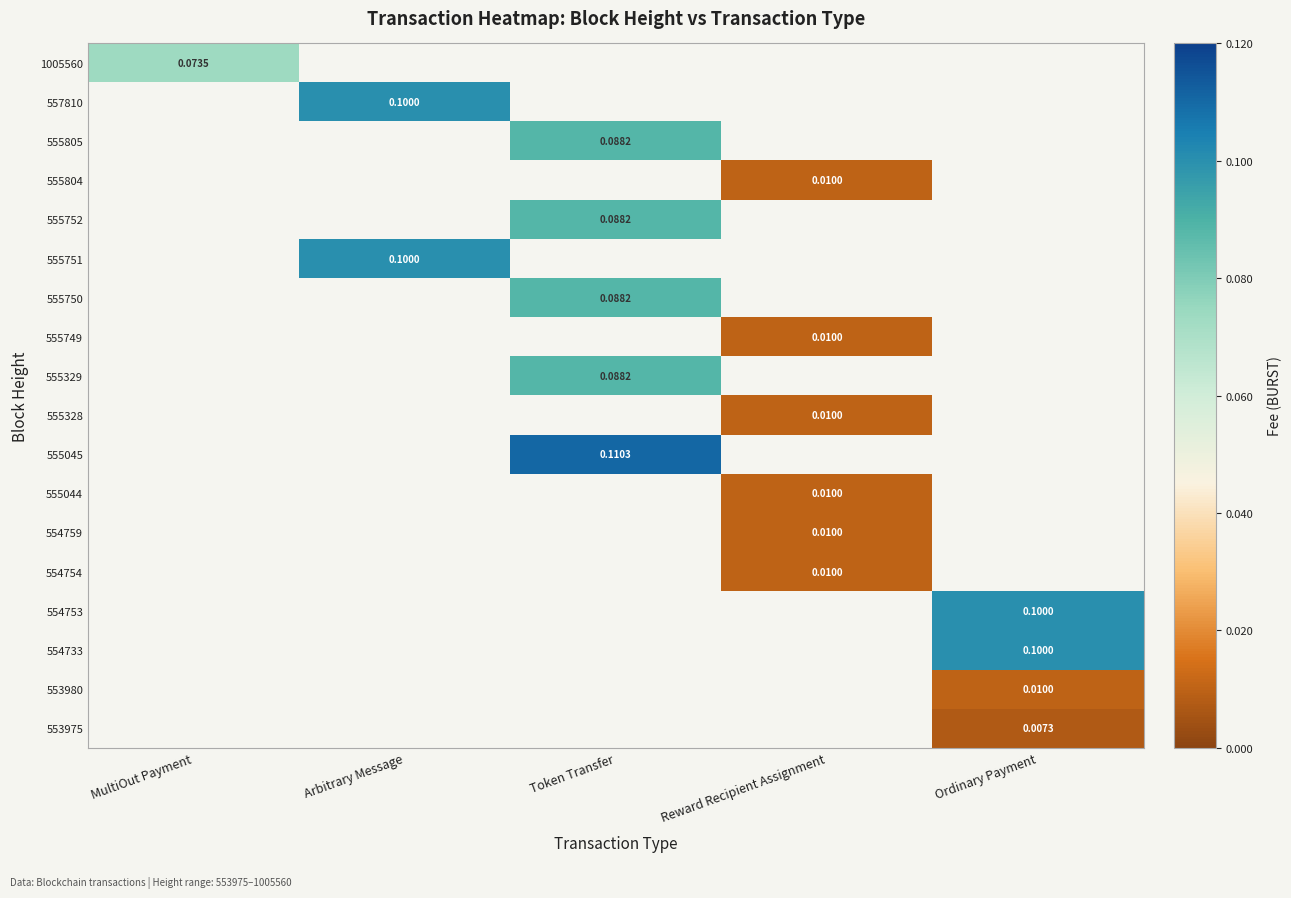

How many positive values does the 554753 series have?

1